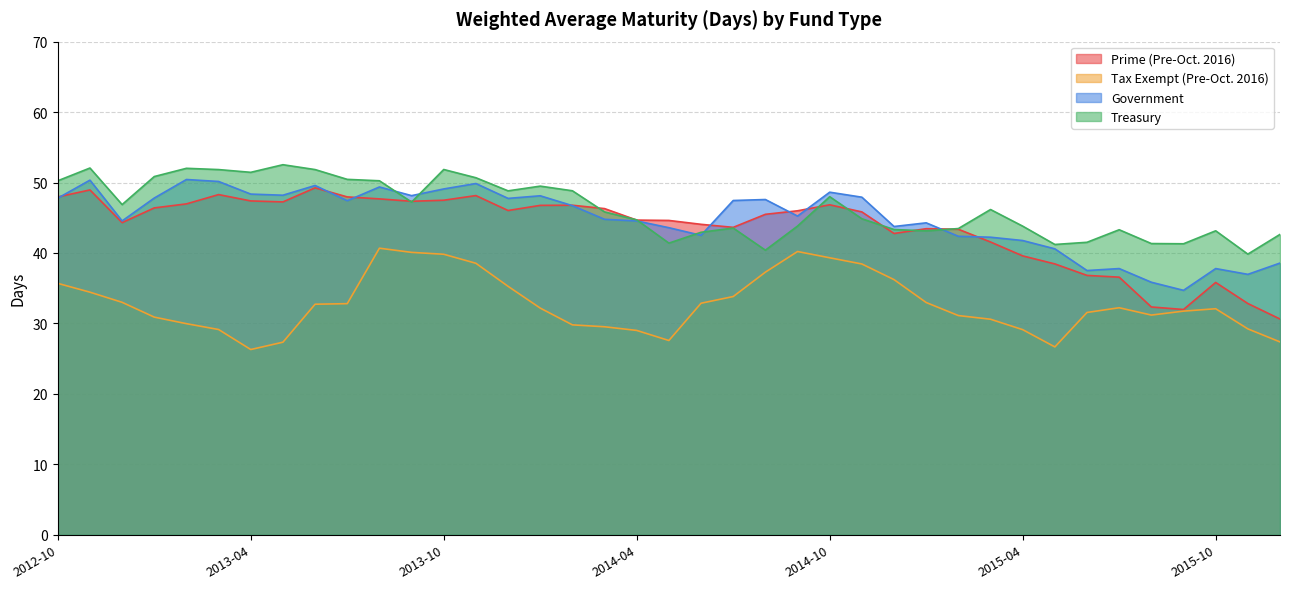

How many interior local valleys does the Prime (Pre-Oct. 2016) series have?

7